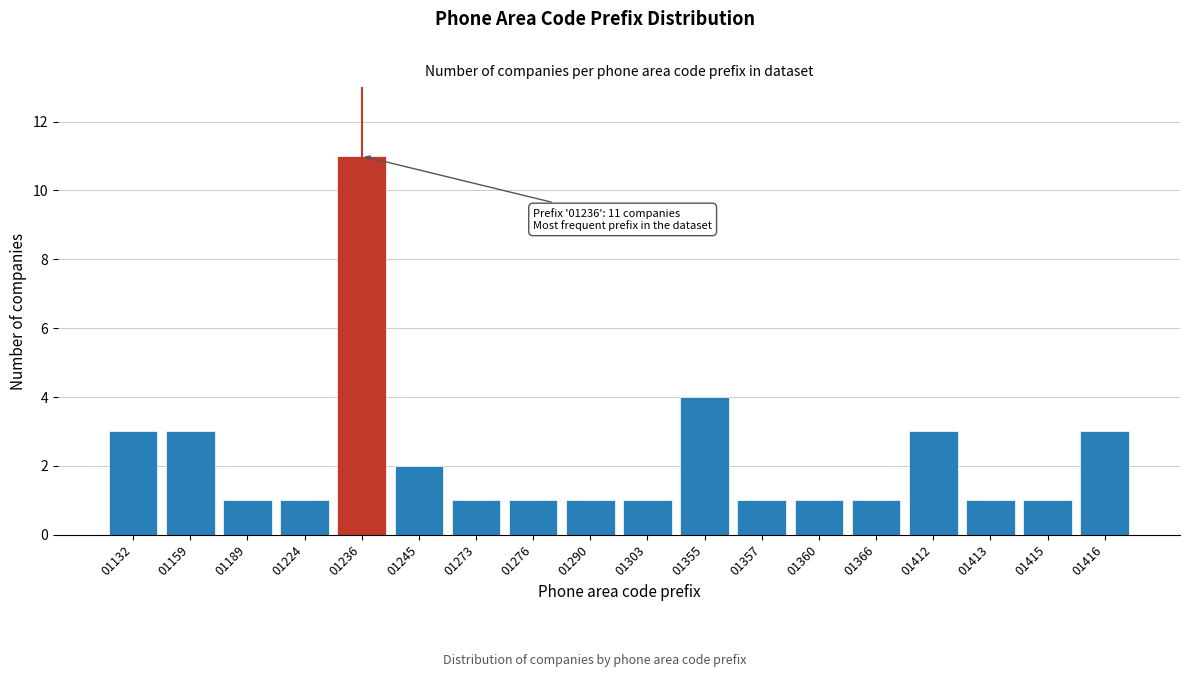

Reading right to left, list all the values displayed in this chart.

3	1	1	3	1	1	1	4	1	1	1	1	2	11	1	1	3	3